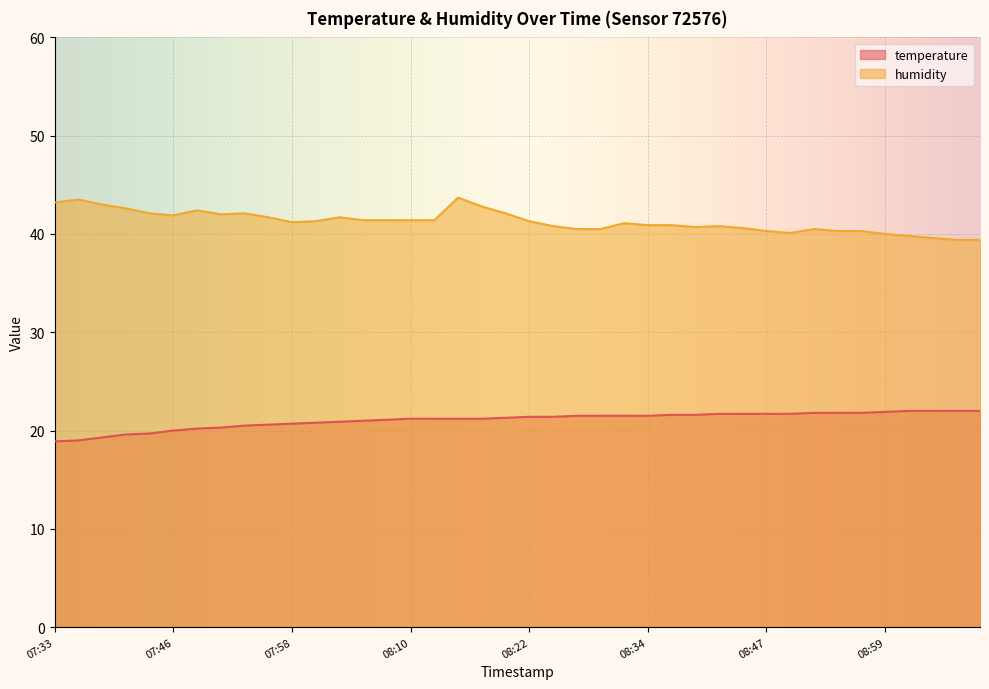

The humidity series shows 41.9 at 07:46. True or false?

True